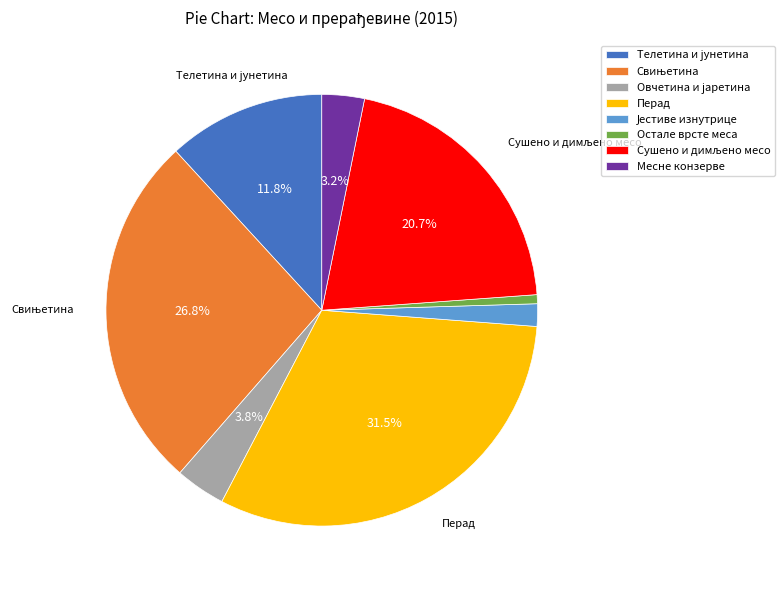

Does Перад represent more than half of the total?

No